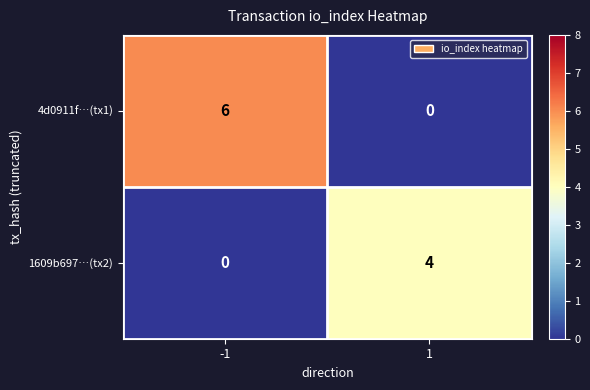

How many categories are shown in the chart?

2